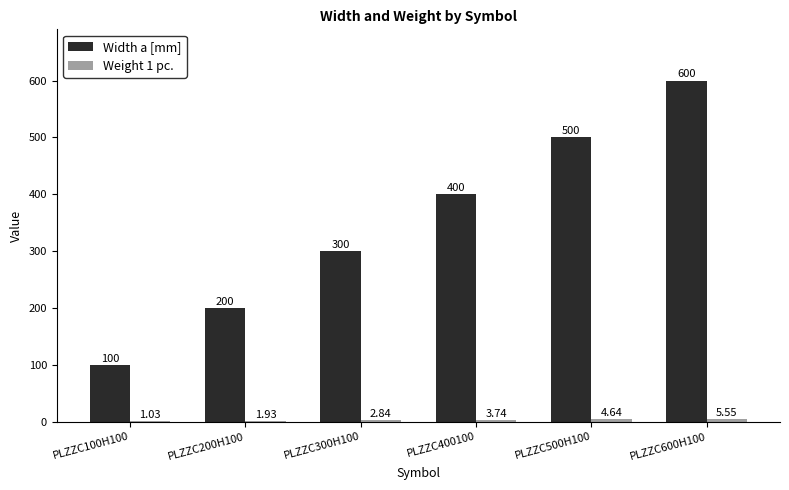

What is the sum of the Width a [mm] values at PLZZC400100 and PLZZC200H100?

600.0